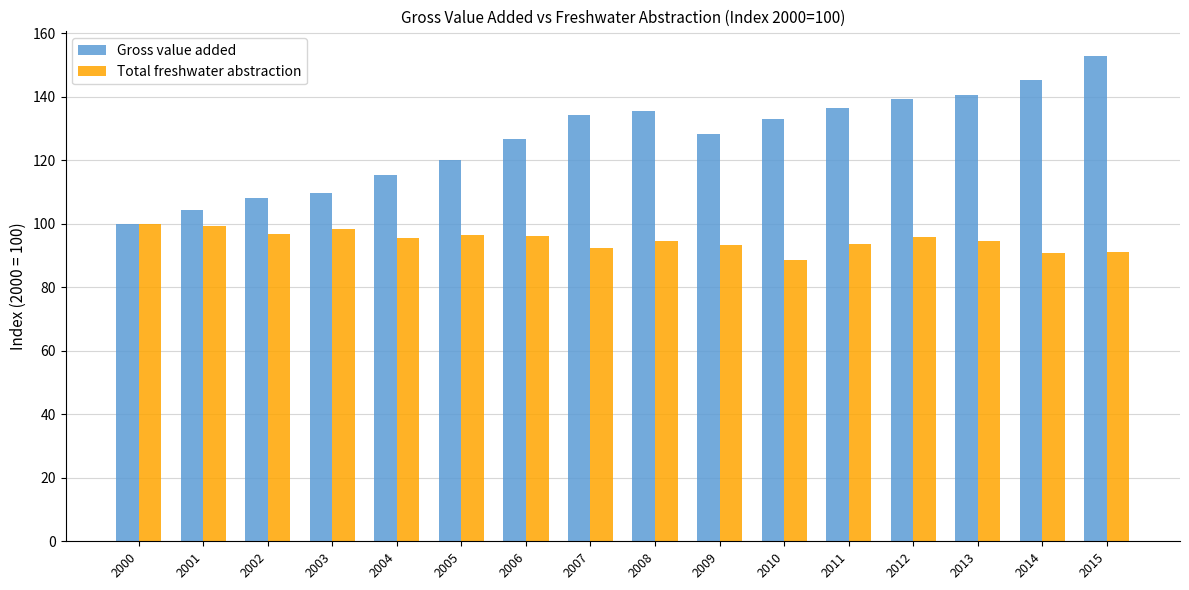

How many values in the Gross value added series exceed 132?

8